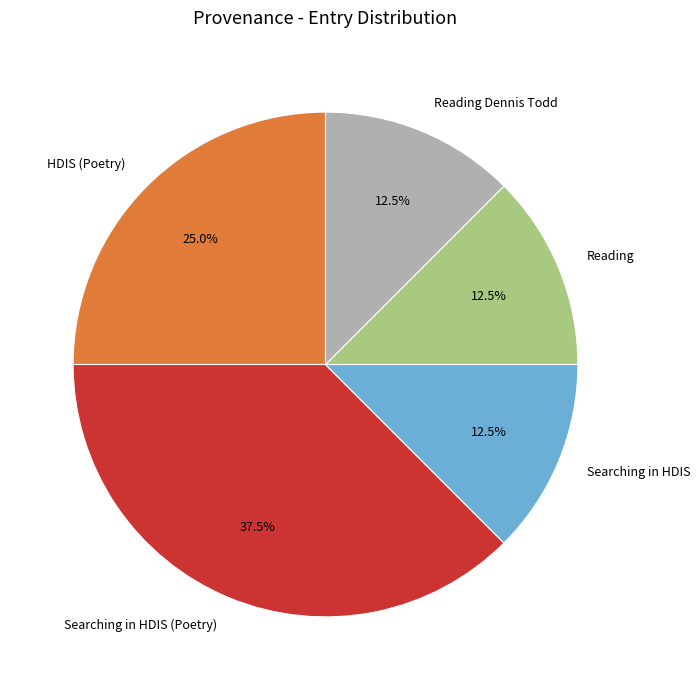

Is there a majority slice in this chart?

No